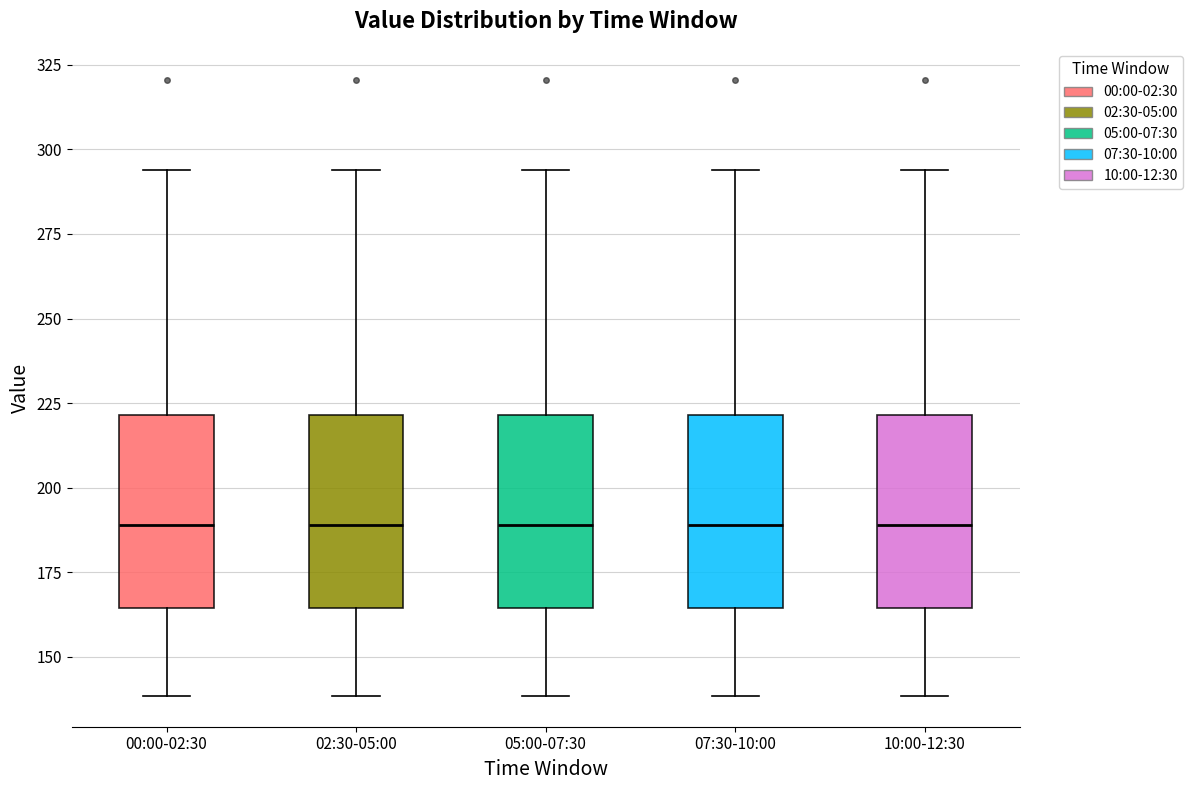

Reading left to right, transcribe this box plot: for each box, give where its median line is, the range the box spans, and where its two whiskers end, as read against the y-axis. The values are not printed on the chart, so give them approximately, as read against the axis.

00:00-02:30: median 190, box 165 to 220, whiskers 140 to 295
02:30-05:00: median 190, box 165 to 220, whiskers 140 to 295
05:00-07:30: median 190, box 165 to 220, whiskers 140 to 295
07:30-10:00: median 190, box 165 to 220, whiskers 140 to 295
10:00-12:30: median 190, box 165 to 220, whiskers 140 to 295